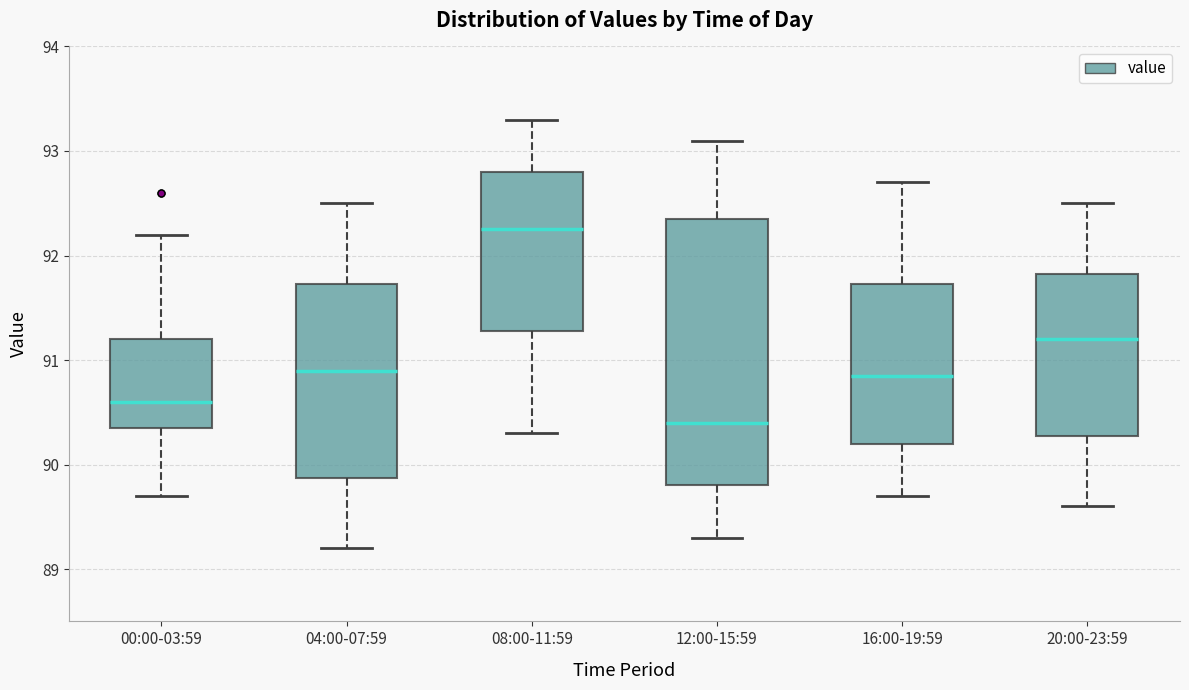

Comparing the boxes themselves (not the whiskers), which one is the tallest?

12:00-15:59